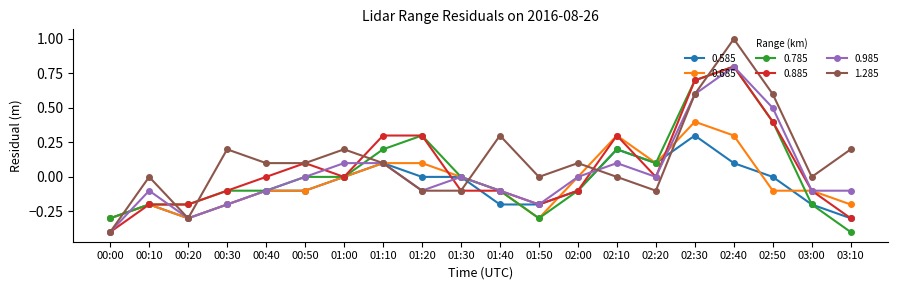

At which category is the sum across all series the highest?

02:40